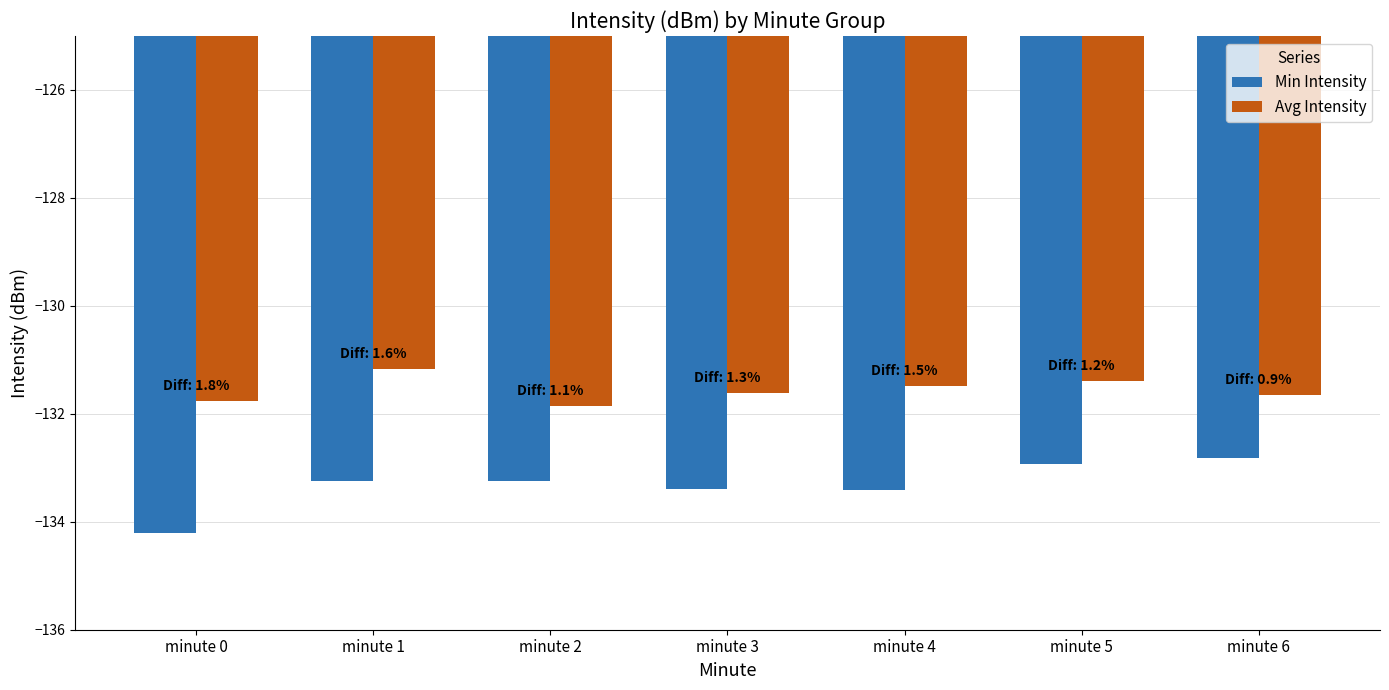

Is it true that Min Intensity equals -133.3 at minute 1?

True